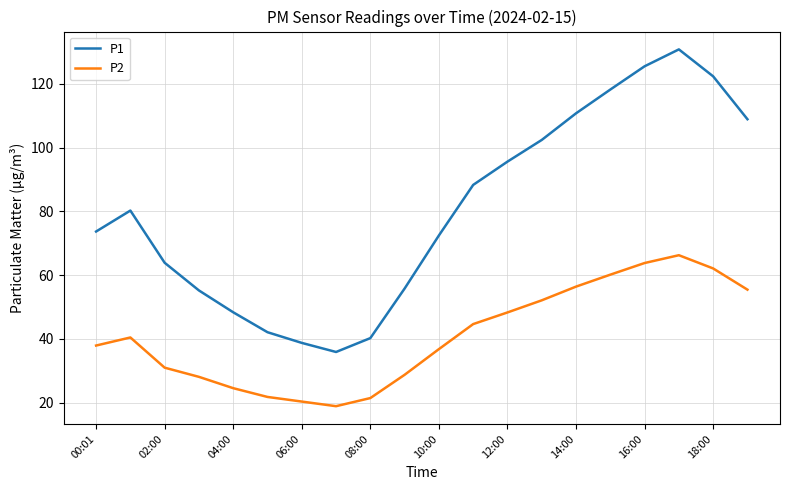

Is this an area chart (filled region under the line)?

No